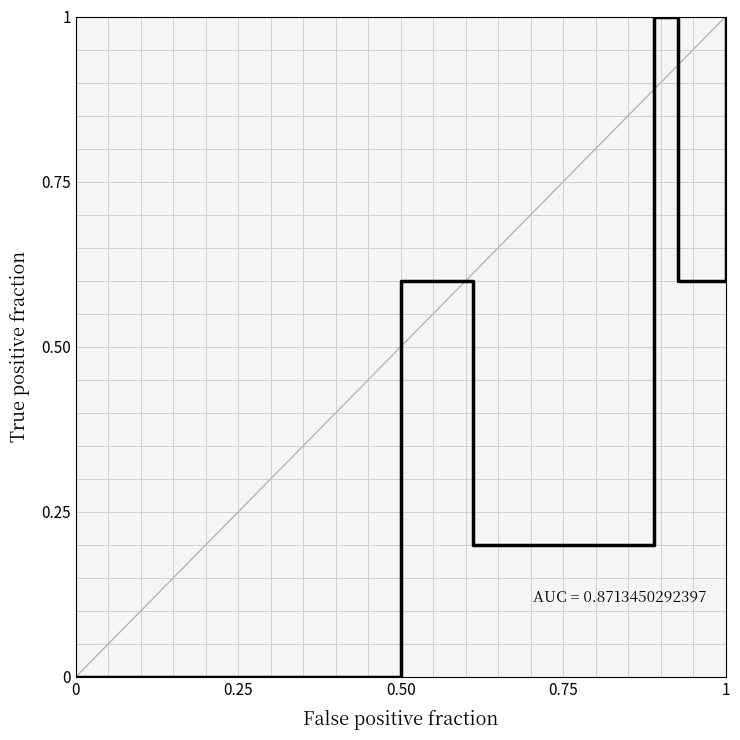

How many series are shown in this chart?

1